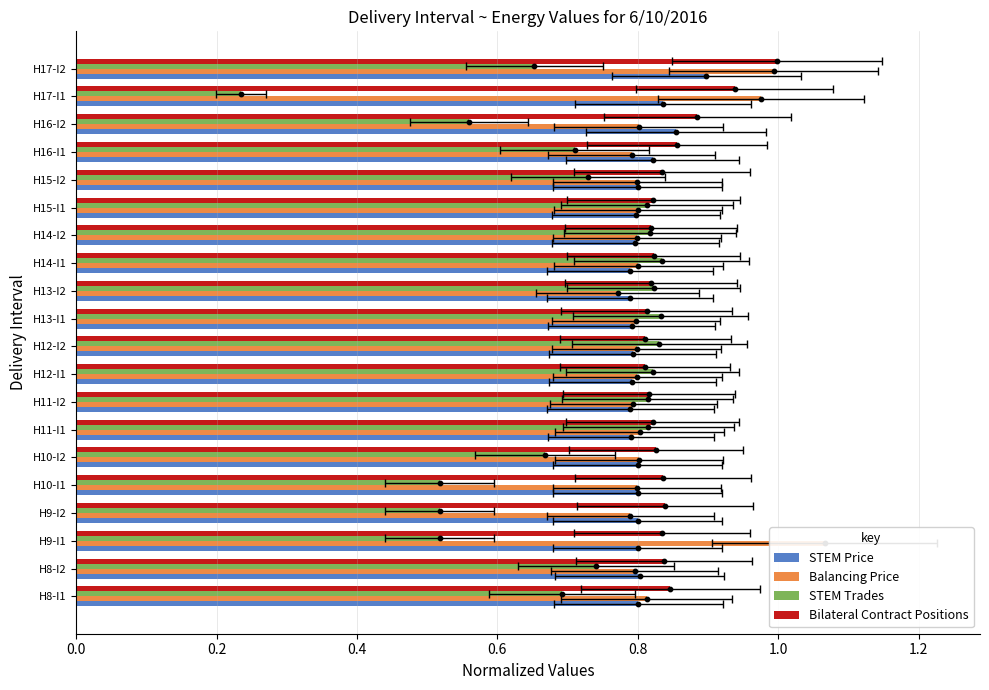

Which series has the largest Y range (max minus min)?

STEM Trades